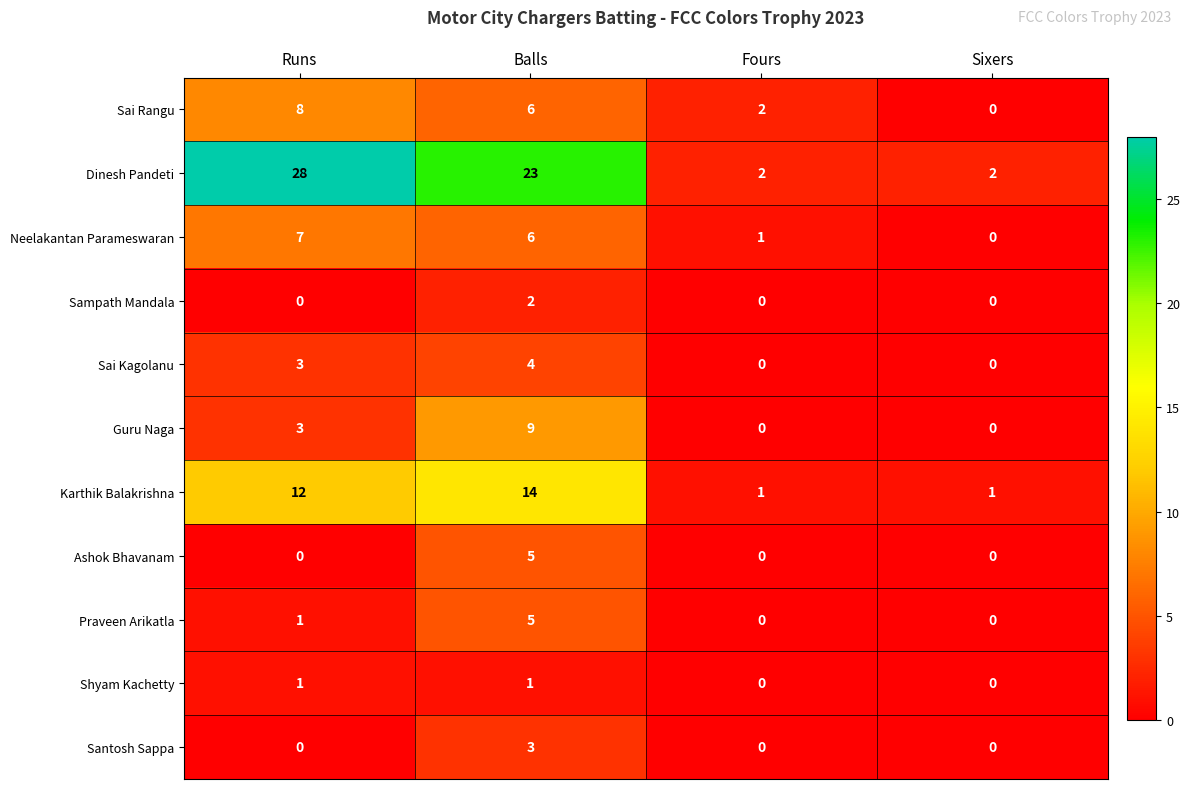

What is the sum of all Ashok Bhavanam values?

5